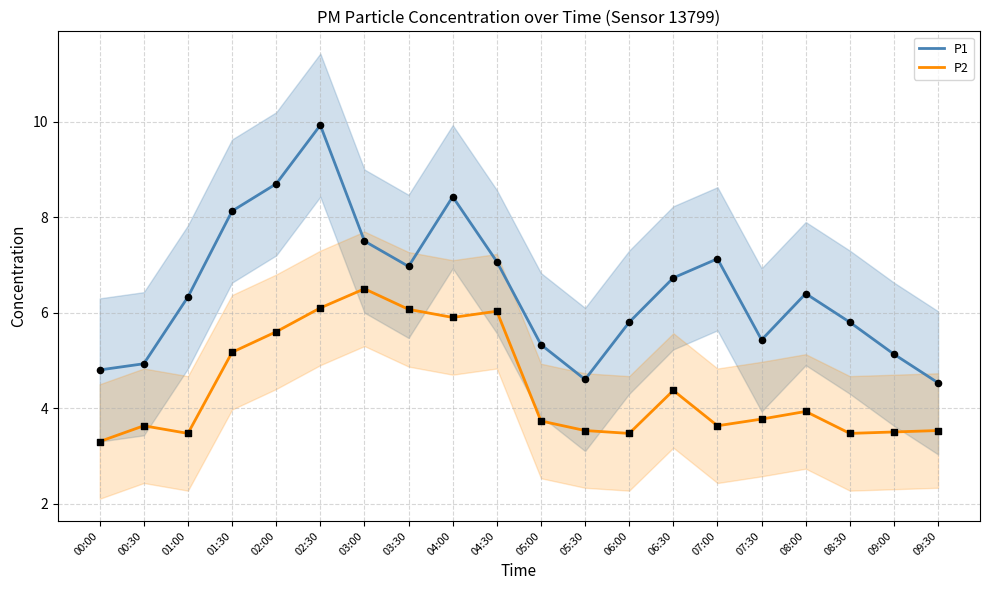

Which series has the largest total across all categories?

P1